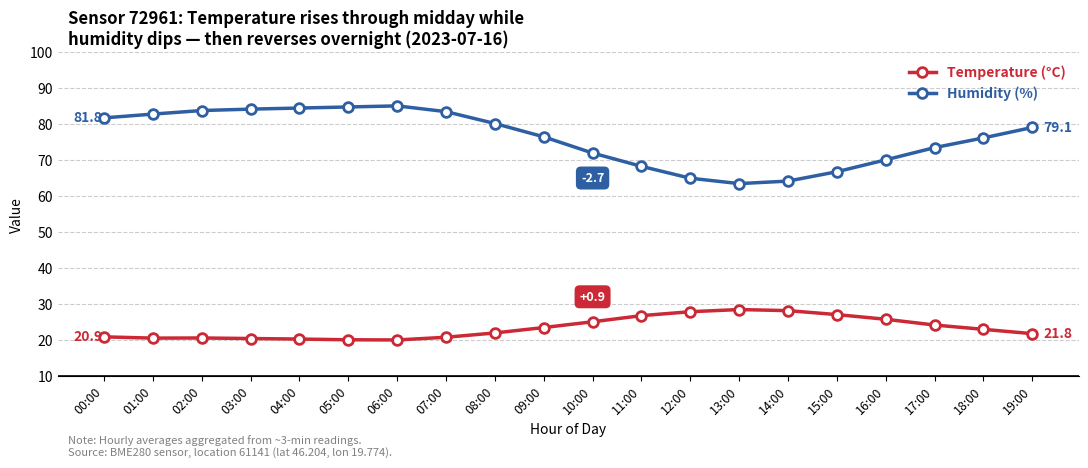

What is the difference between the second highest and minimum values in the Humidity (%) series?

21.3